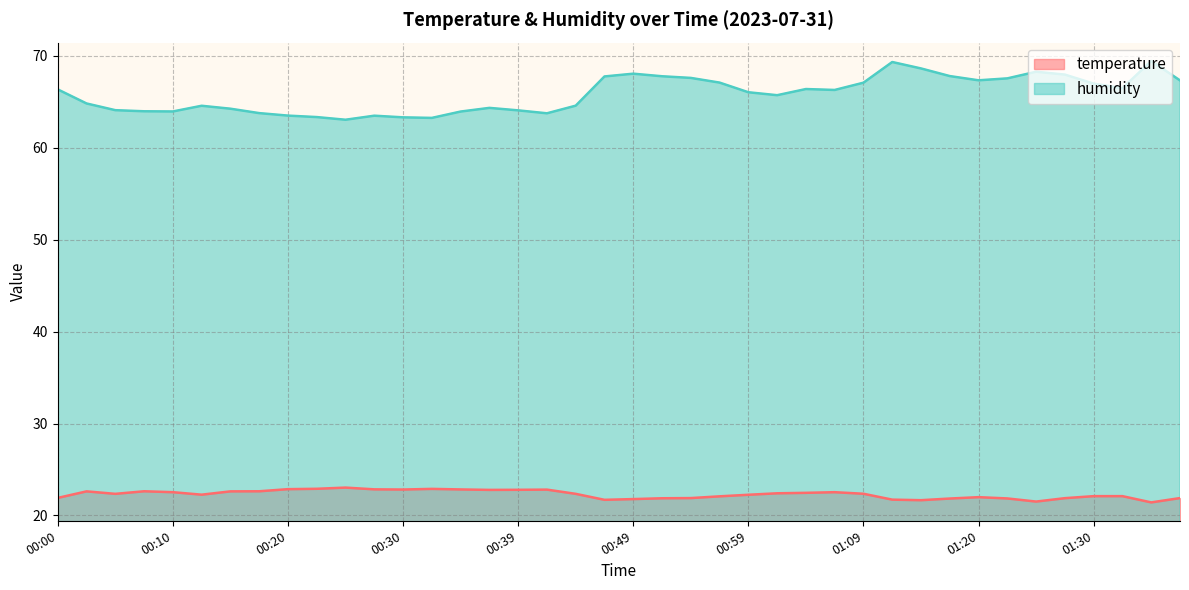

True or false: temperature has a value of 22.4 at 00:44.

True